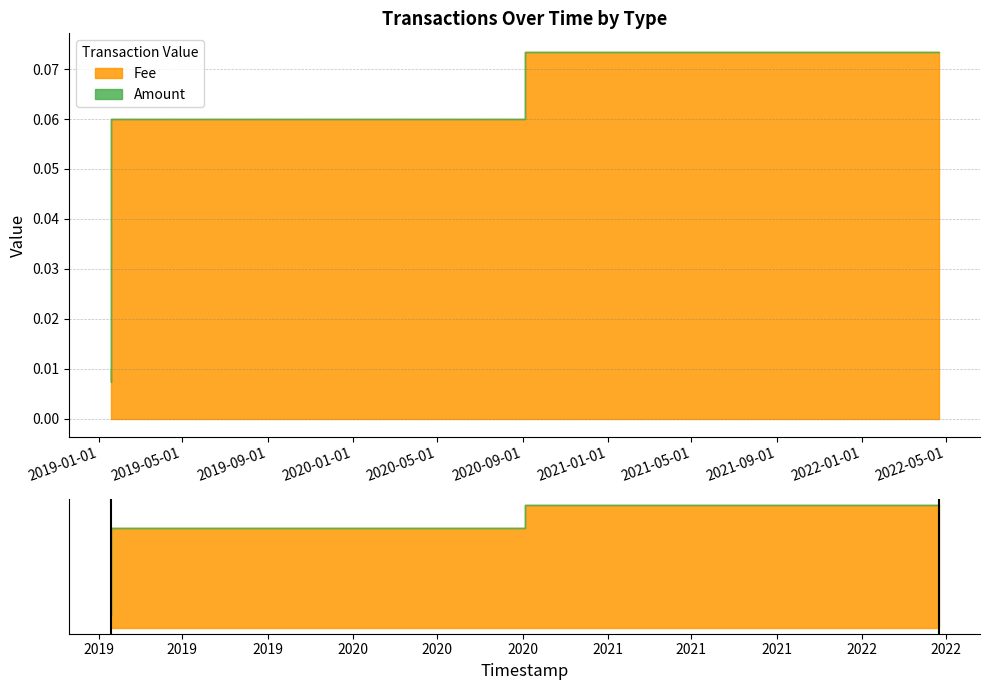

The chart shows a value of 0.0 at 2019-01-18 15:41:02. True or false?

False